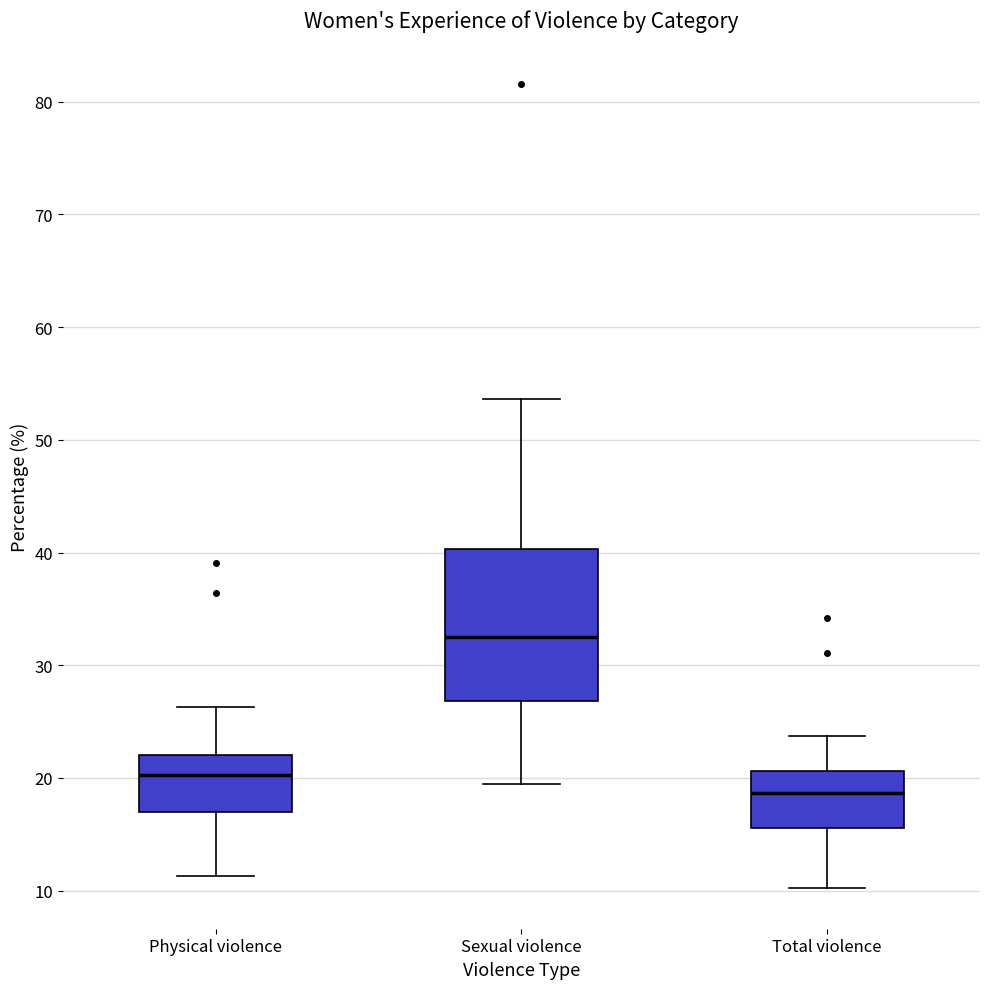

Reading left to right, read every box against the y-axis: the position of its median line, the range the box covers, and the ends of its whiskers. The values are not printed on the chart, so give them approximately, as read against the axis.

Physical violence: median 20, box 17 to 22, whiskers 11 to 26
Sexual violence: median 33, box 27 to 40, whiskers 20 to 54
Total violence: median 19, box 16 to 21, whiskers 10 to 24